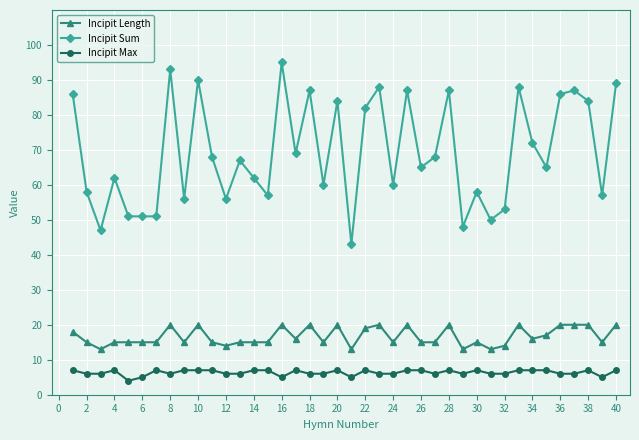

What is the value of the Incipit Length point at the 13th from the left?

15